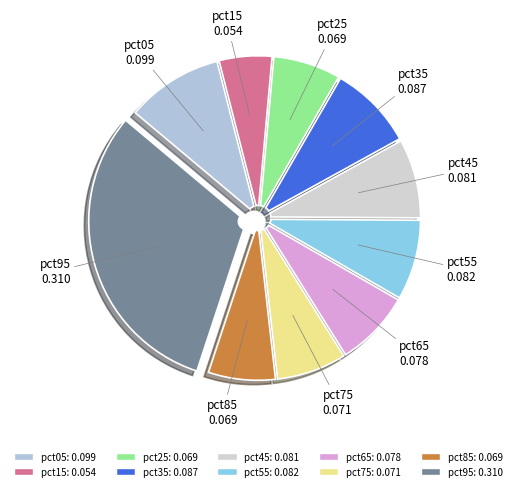

How many segments does this pie chart have?

10